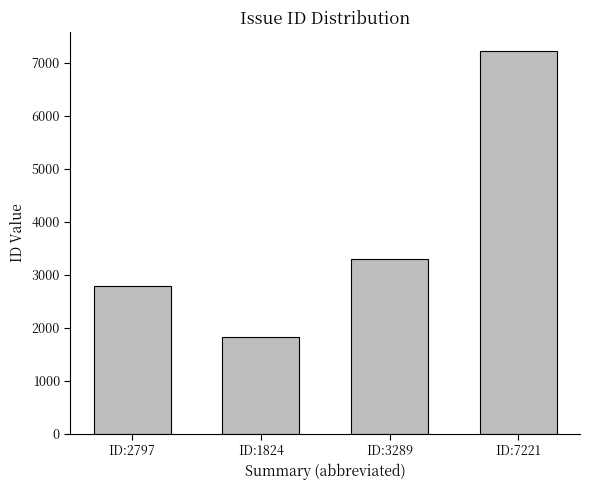

What is the sum of the values at ID:7221 and ID:1824?

9045